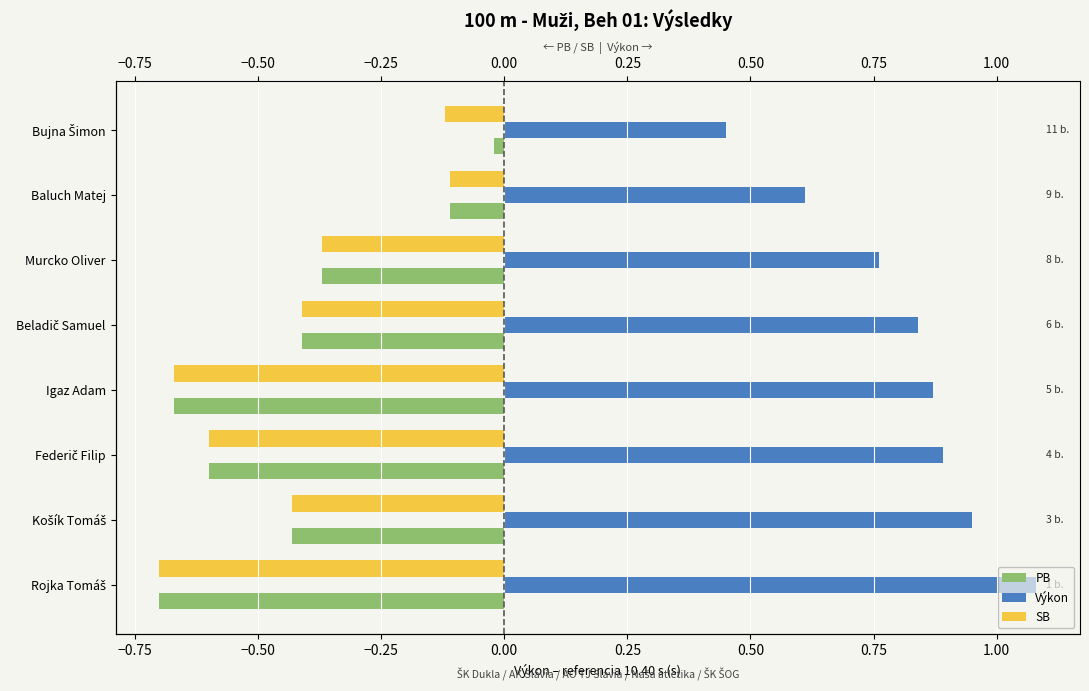

Which series has the largest total across all categories?

Výkon